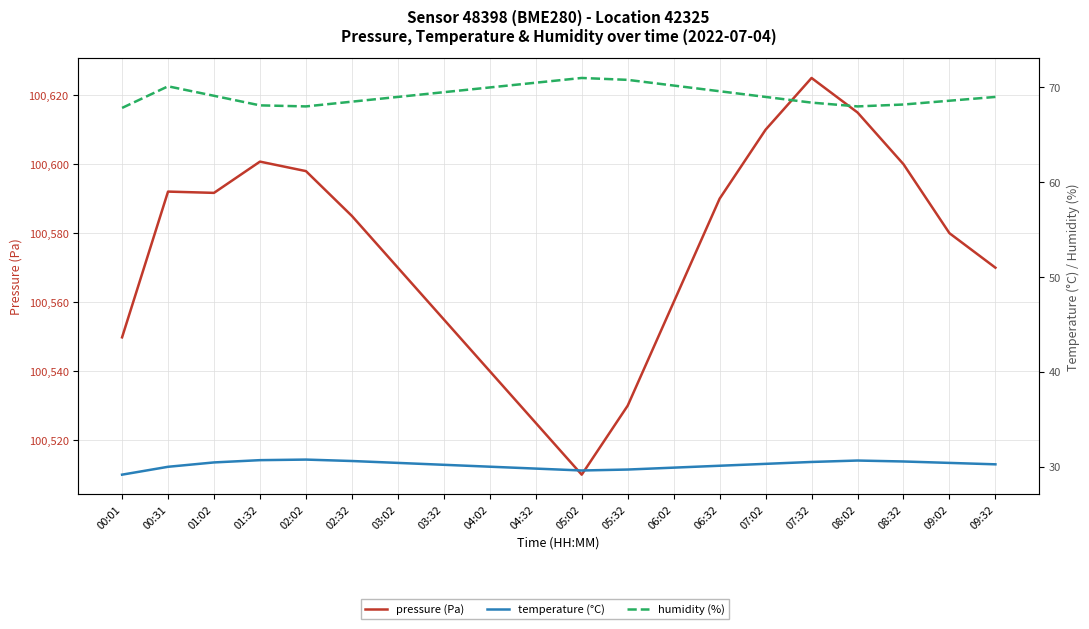

Which category has the highest value in the humidity (%) series?

05:02